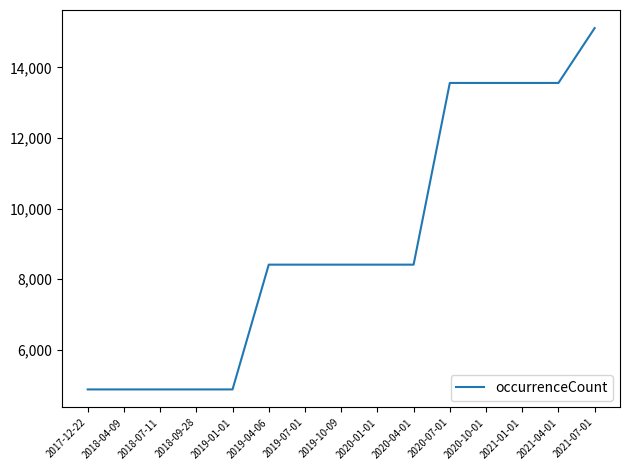

Does the chart have visible grid lines?

No